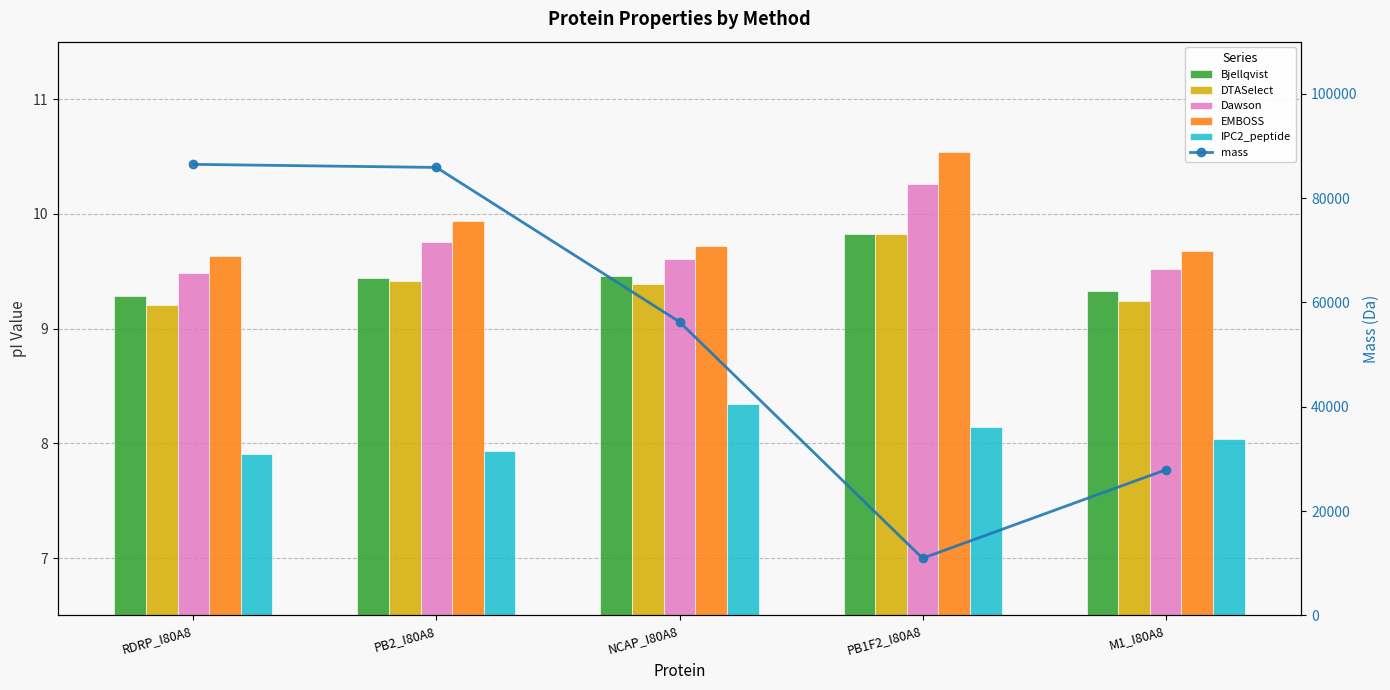

The value of Dawson at PB1F2_I80A8 is 3.2. True or false?

False